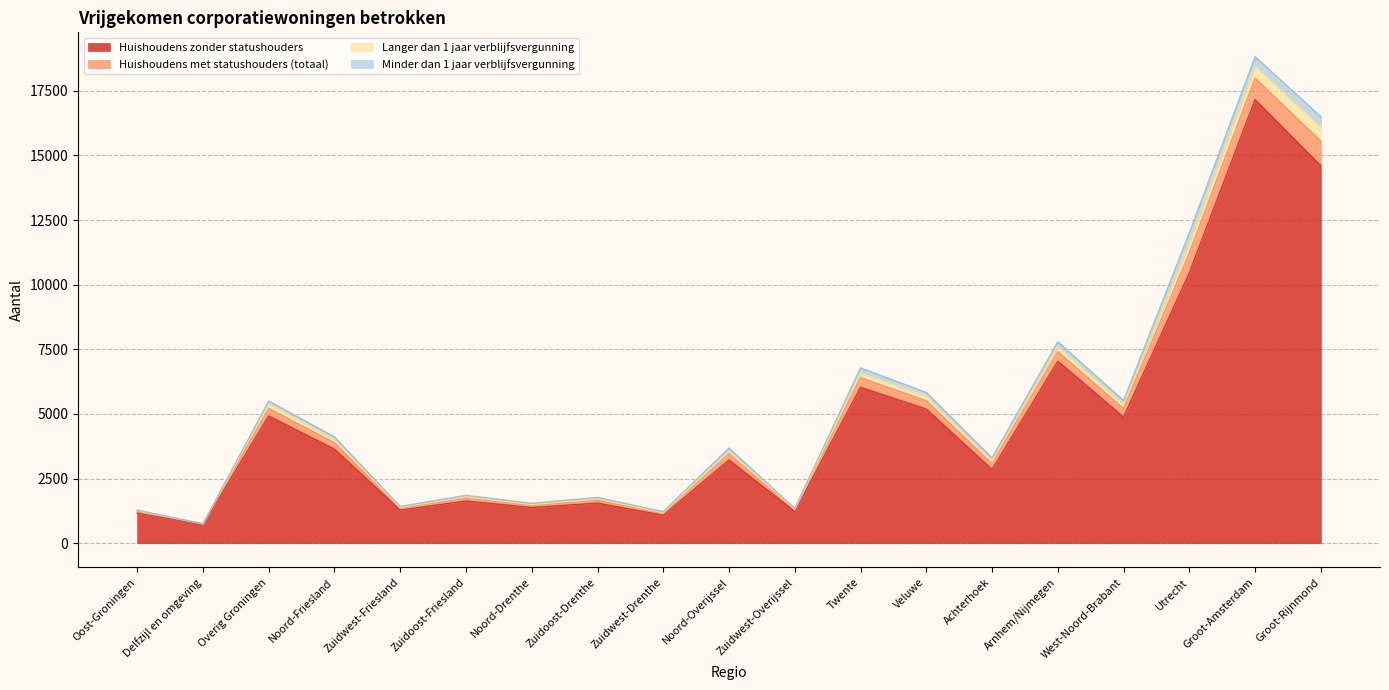

At which category is the sum across all series the highest?

Groot-Amsterdam